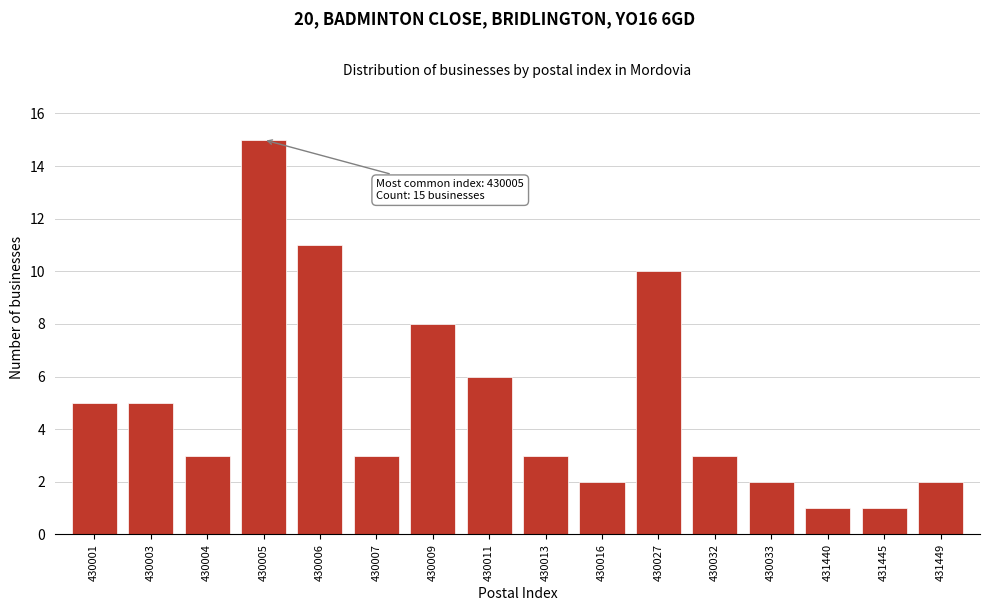

Reading right to left, what are all the values shown in this chart?

2	1	1	2	3	10	2	3	6	8	3	11	15	3	5	5